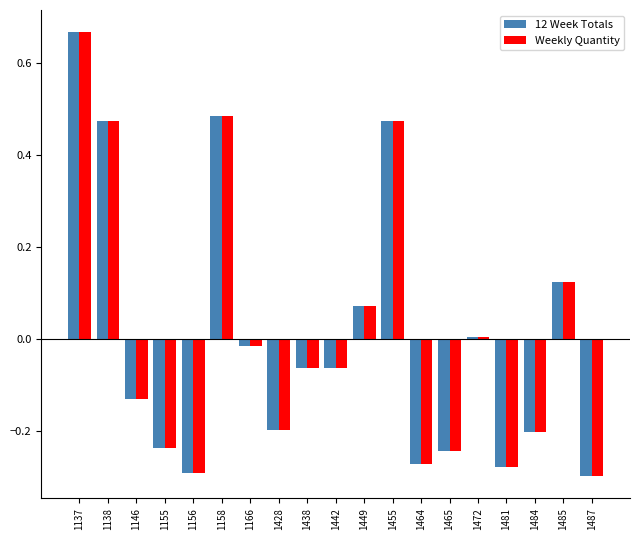

Count the number of categories in the chart.

19